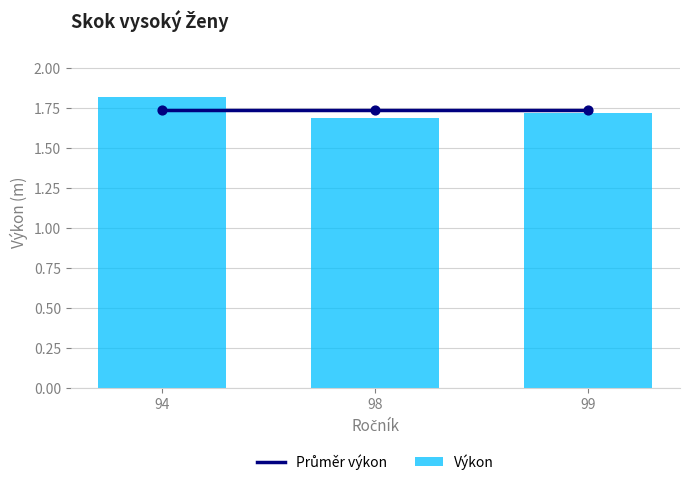

Which series has the largest total across all categories?

Výkon